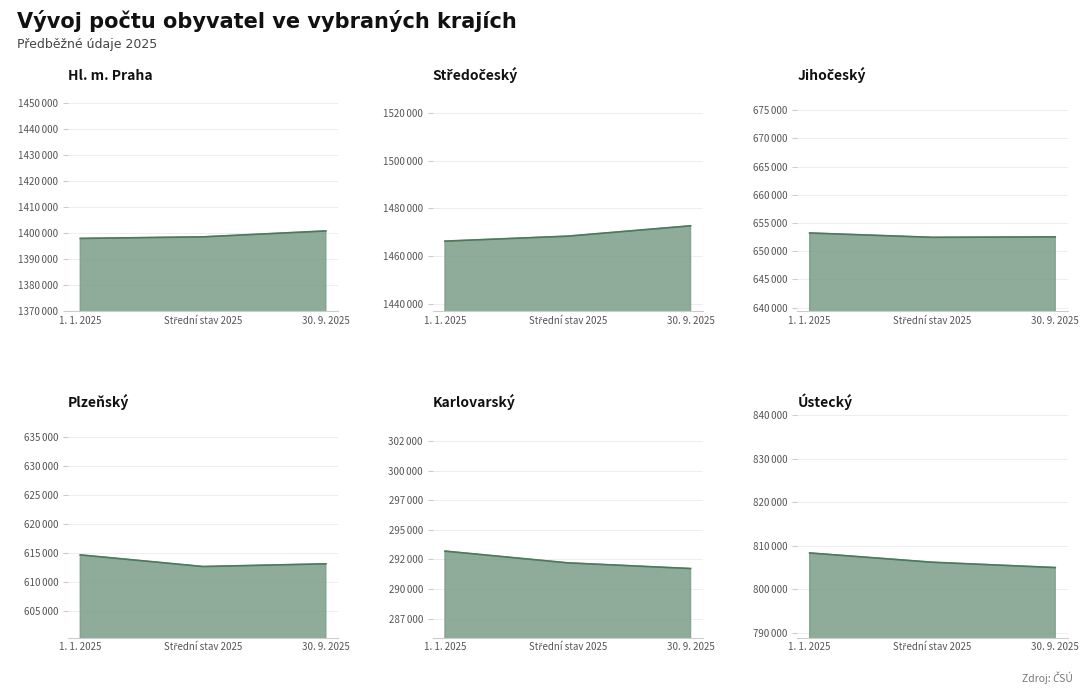

Reading left to right, list all the values displayed in this chart.

Hl. m. Praha: 1. 1. 2025=1397880	Střední stav 2025=1398487	30. 9. 2025=1400761
Středočeský: 1. 1. 2025=1466215	Střední stav 2025=1468313	30. 9. 2025=1472654
Jihočeský: 1. 1. 2025=653227	Střední stav 2025=652459	30. 9. 2025=652538
Plzeňský: 1. 1. 2025=614640	Střední stav 2025=612631	30. 9. 2025=613099
Karlovarský: 1. 1. 2025=293195	Střední stav 2025=292203	30. 9. 2025=291723
Ústecký: 1. 1. 2025=808356	Střední stav 2025=806224	30. 9. 2025=805002